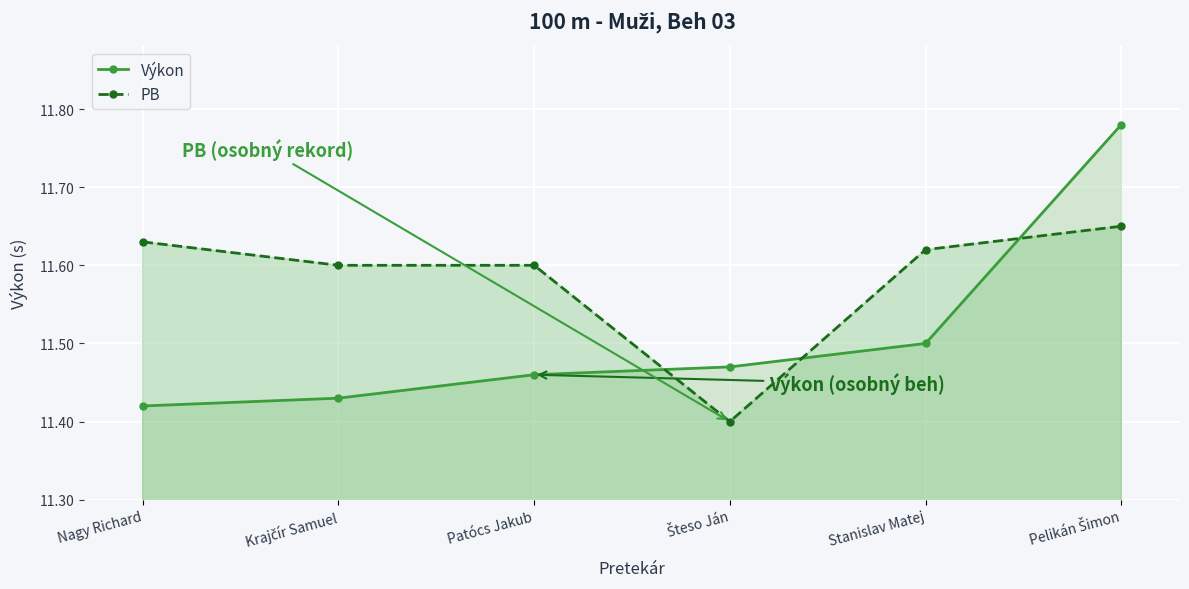

What are all the series names shown in the legend?

Výkon, PB